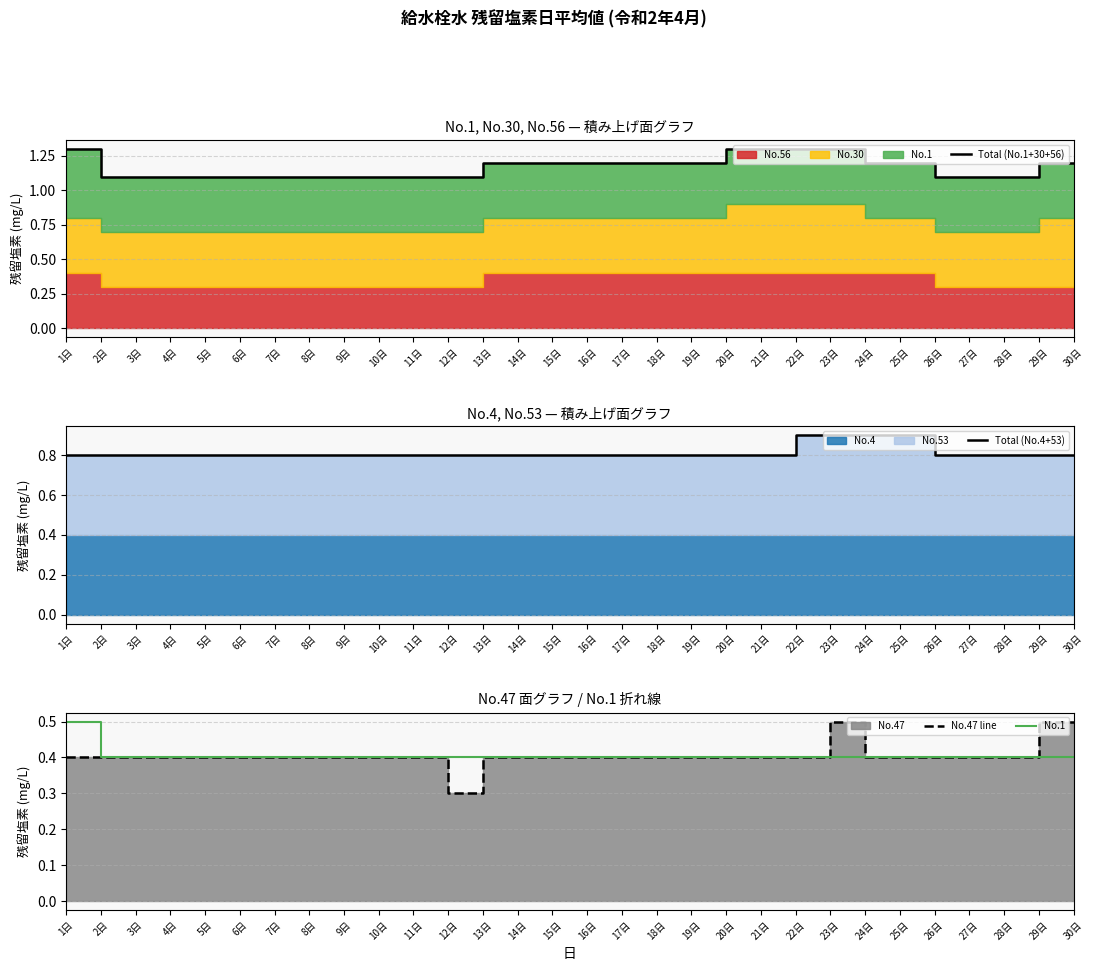

Where is No.47 line nearest to the value 0?

12日